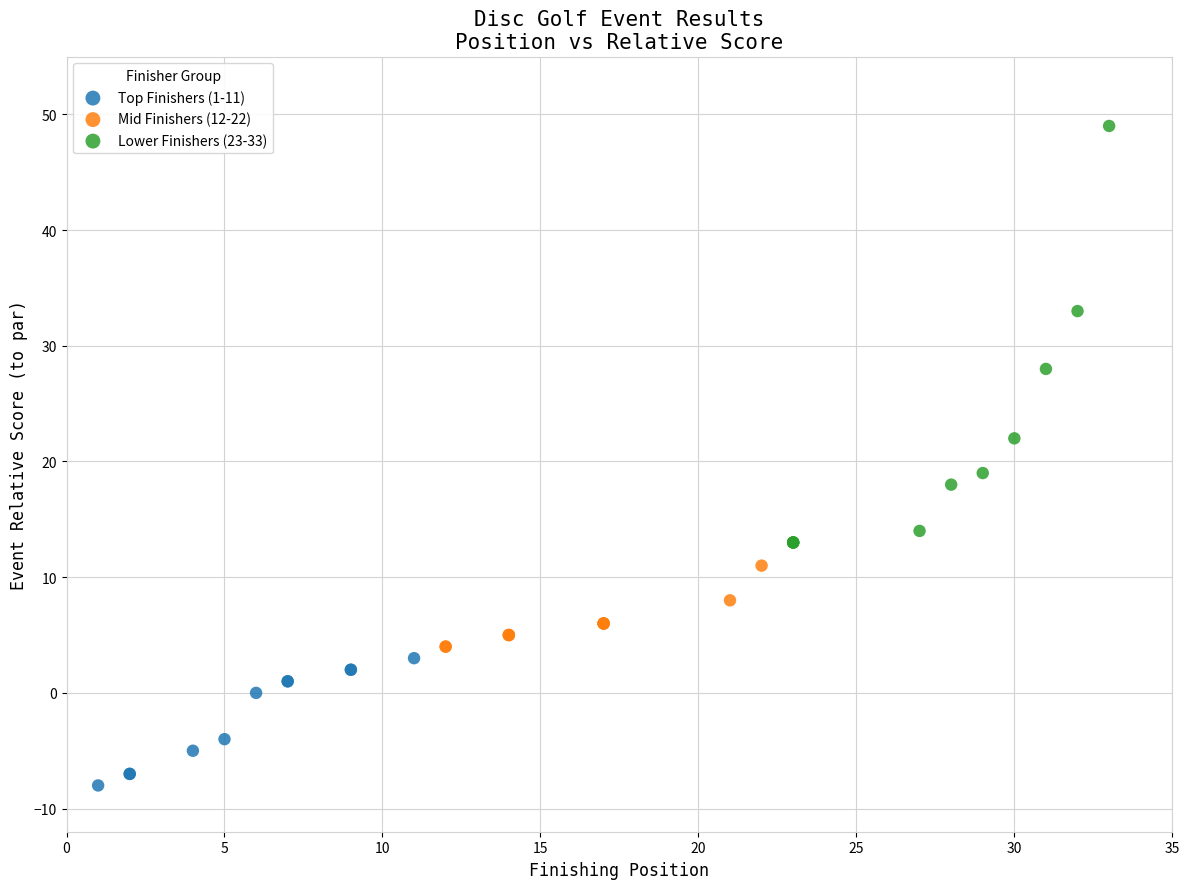

Which series contains the lowest Y value?

Top Finishers (1-11)